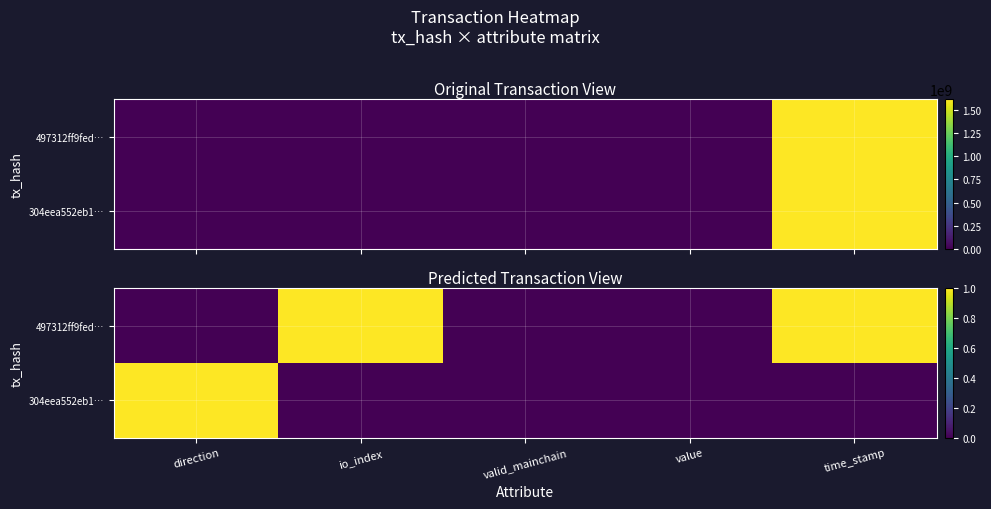

Which category has the lowest value across all series?

direction